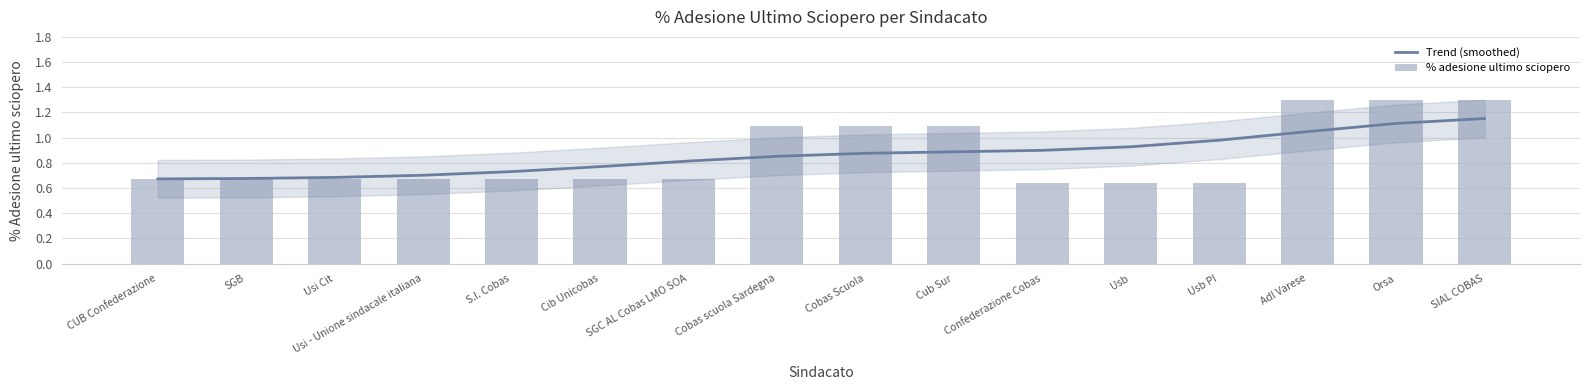

Rank the series by their average value, from lowest to highest.

Trend (smoothed), % adesione ultimo sciopero